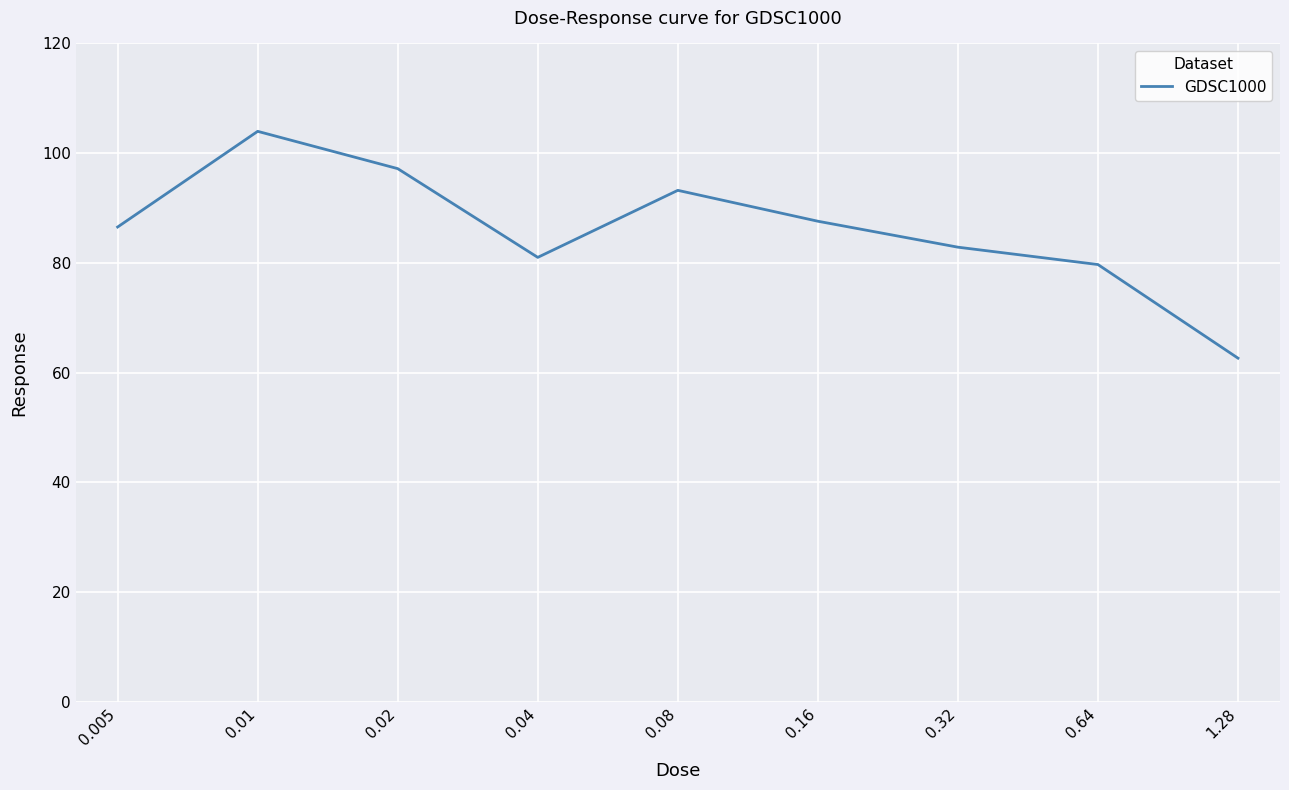

Where is the first local minimum?

0.04